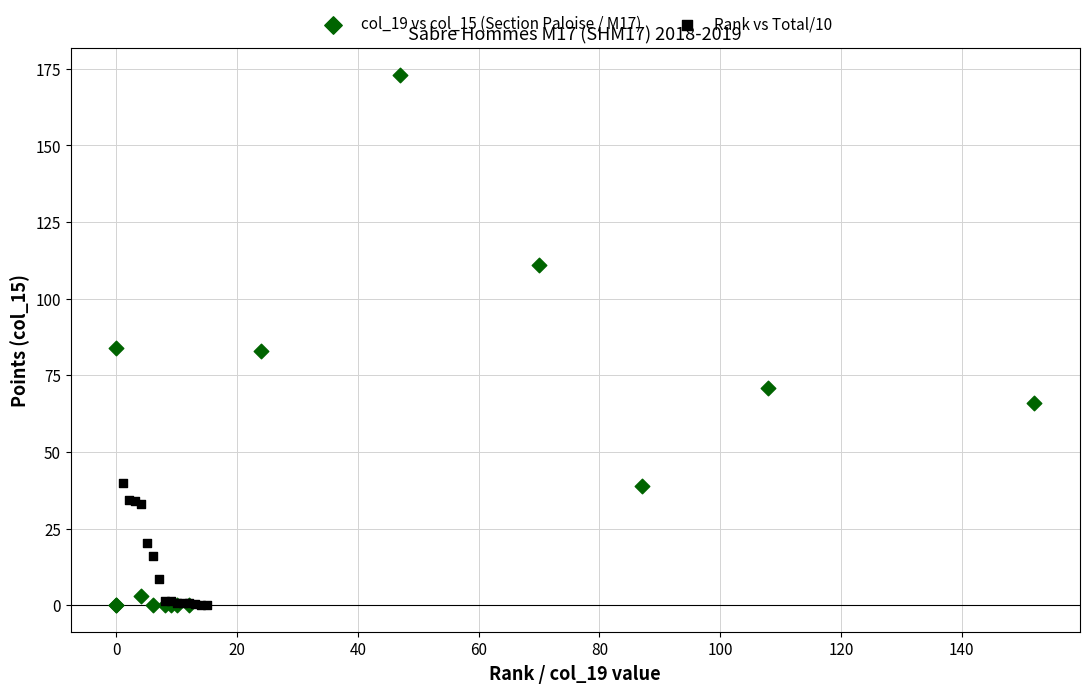

Which series contains the highest Y value?

col_19 vs col_15 (Section Paloise / M17)